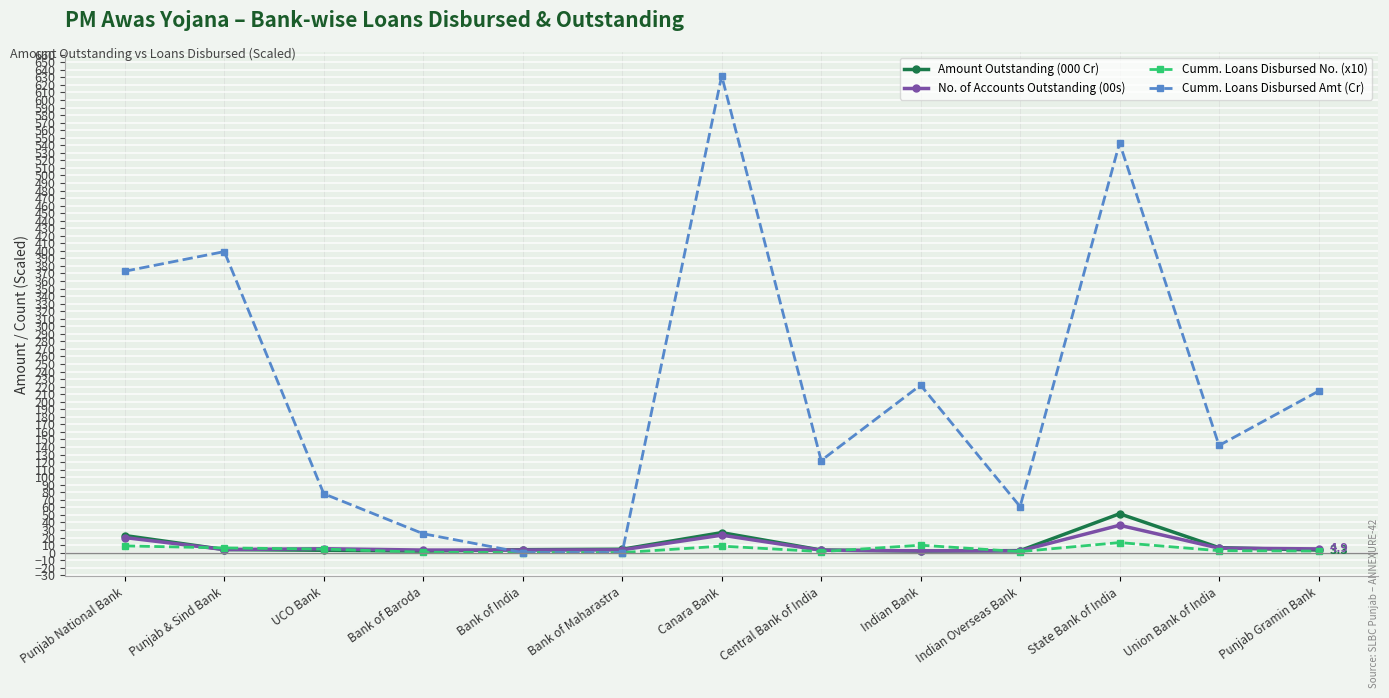

Which series changed the most between Canara Bank and State Bank of India?

Cumm. Loans Disbursed Amt (Cr)